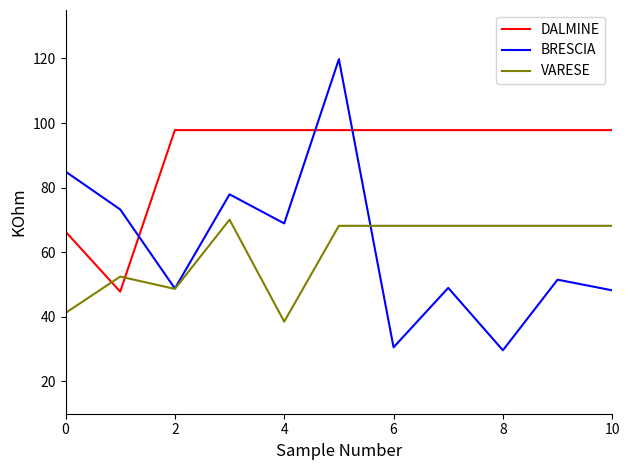

Which series ends up on top after the final intersection of VARESE and DALMINE?

DALMINE